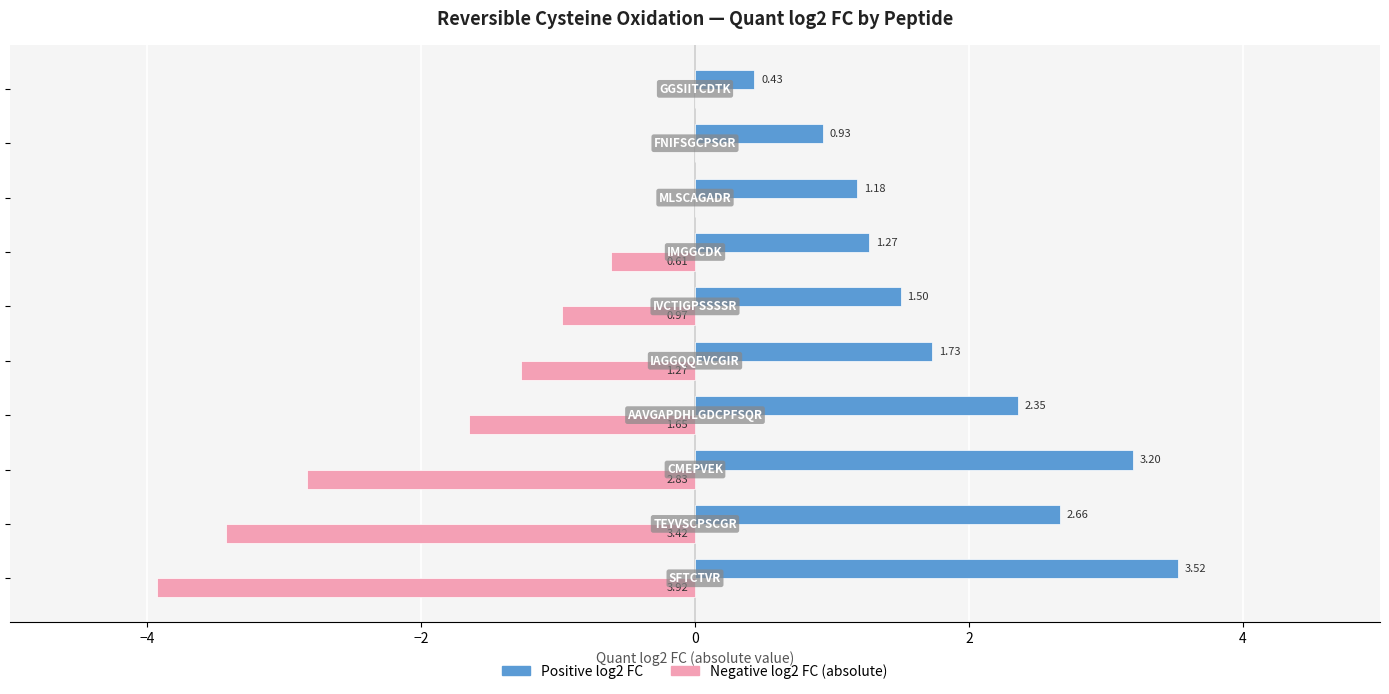

Count the number of data series in this chart.

2